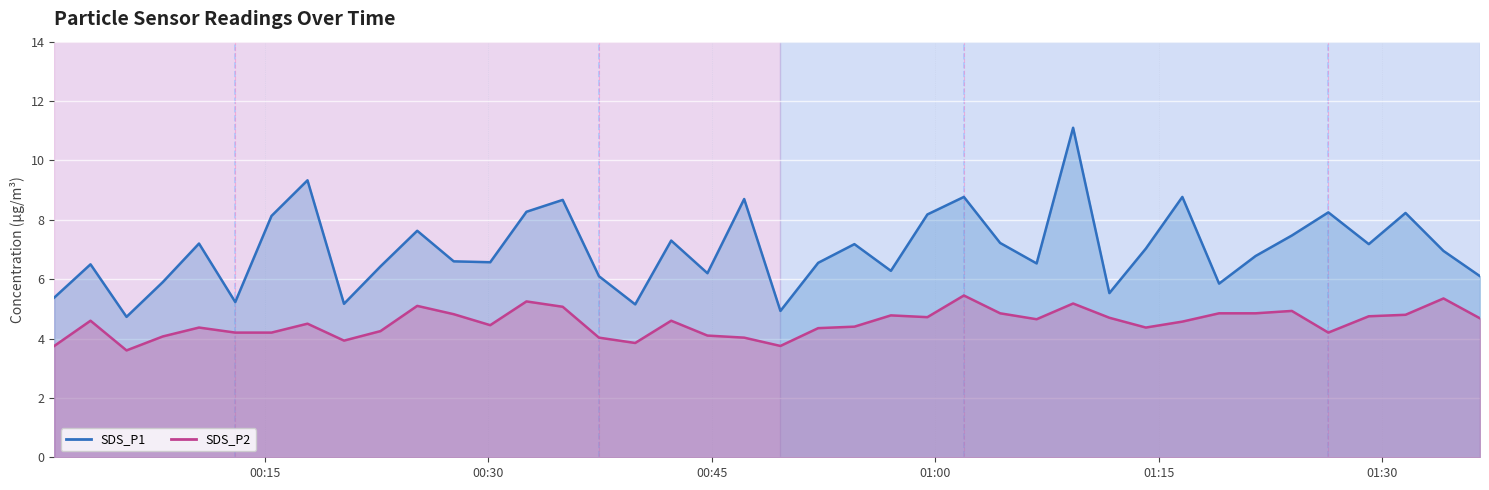

Between 2022/04/10 00:34:59 and 2022/04/10 01:36:34, which series saw the biggest shift?

SDS_P1